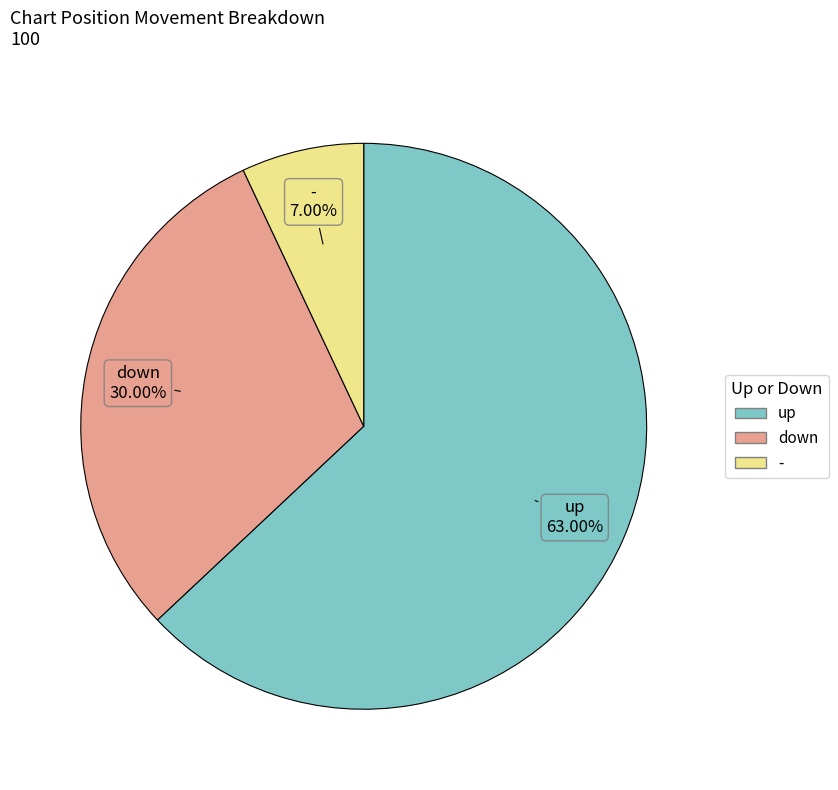

Which slice is the smallest?

-